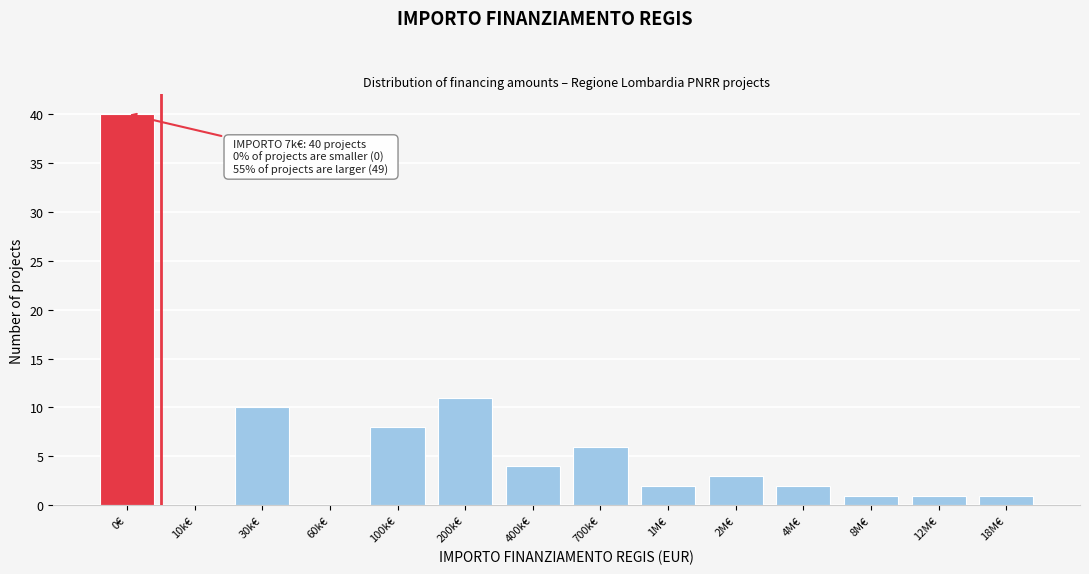

Reading left to right, what are all the values shown in this chart?

0€=40	10k€=0	30k€=10	60k€=0	100k€=8	200k€=11	400k€=4	700k€=6	1M€=2	2M€=3	4M€=2	8M€=1	12M€=1	18M€=1